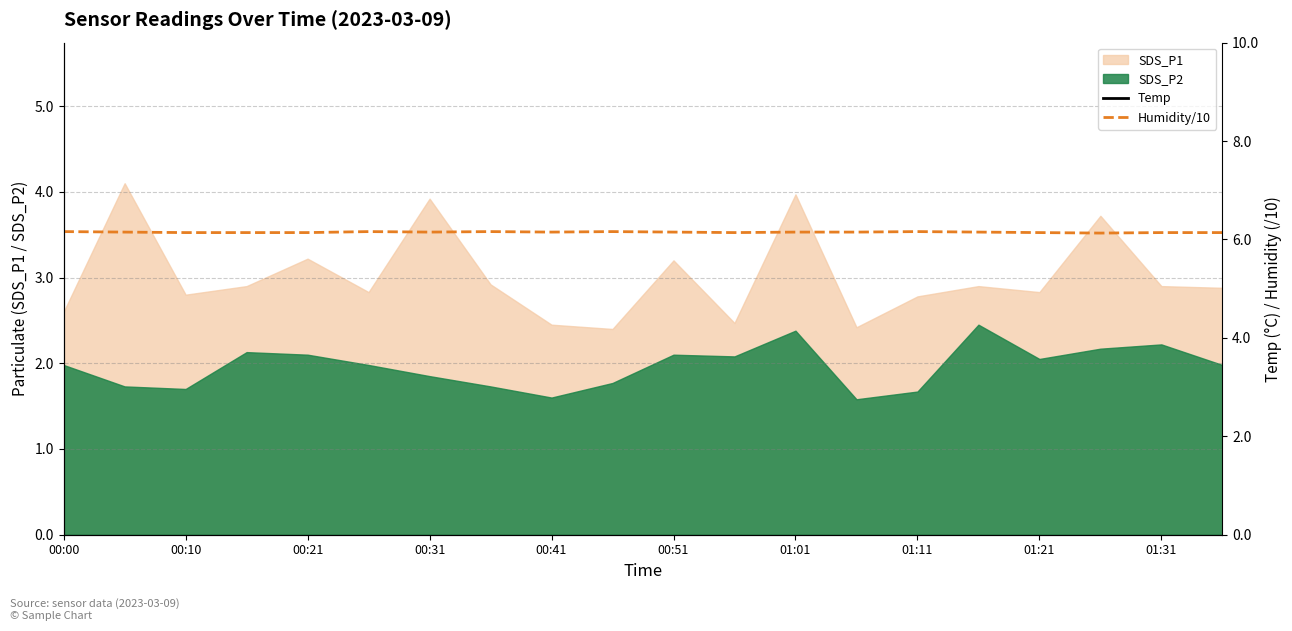

True or false: SDS_P1 has a value of 1.7 at 00:10.

False